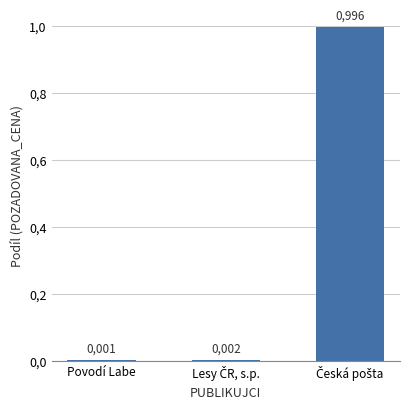

What is the change in value from Lesy ČR, s.p. to Česká pošta?

+1.0